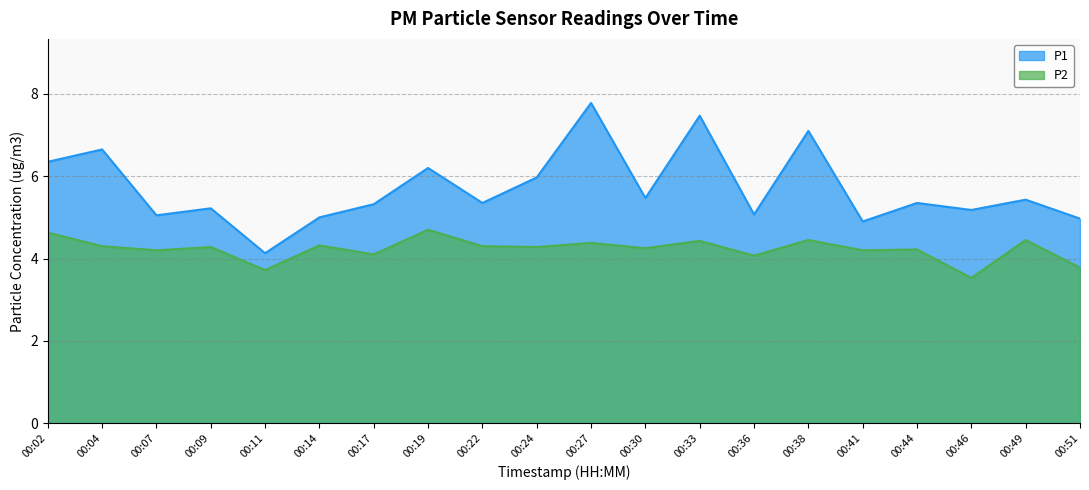

At which label does P1 first exceed 5?

00:02